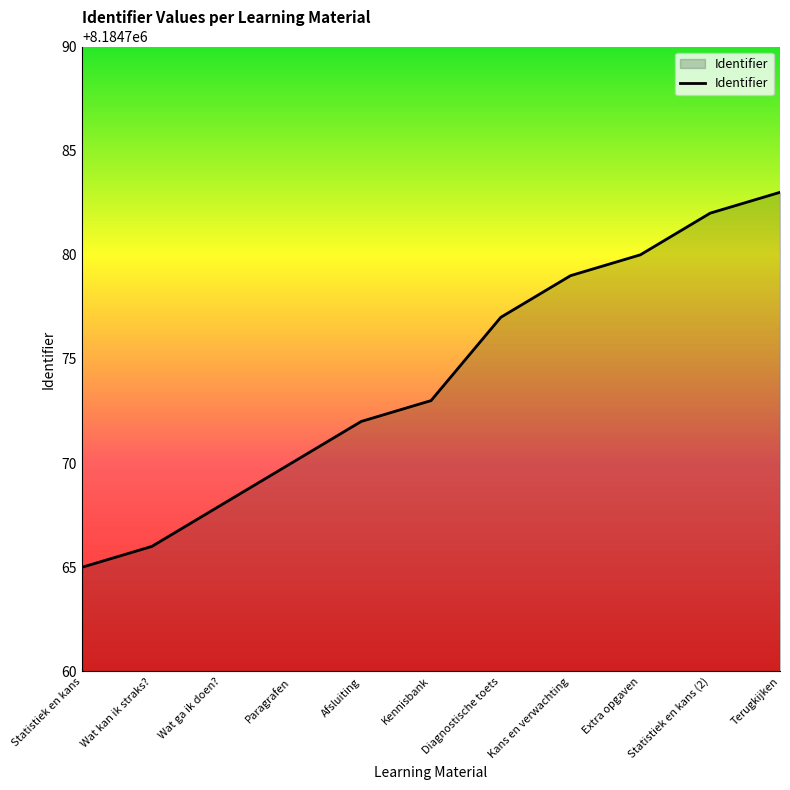

What is the average value?

8184774